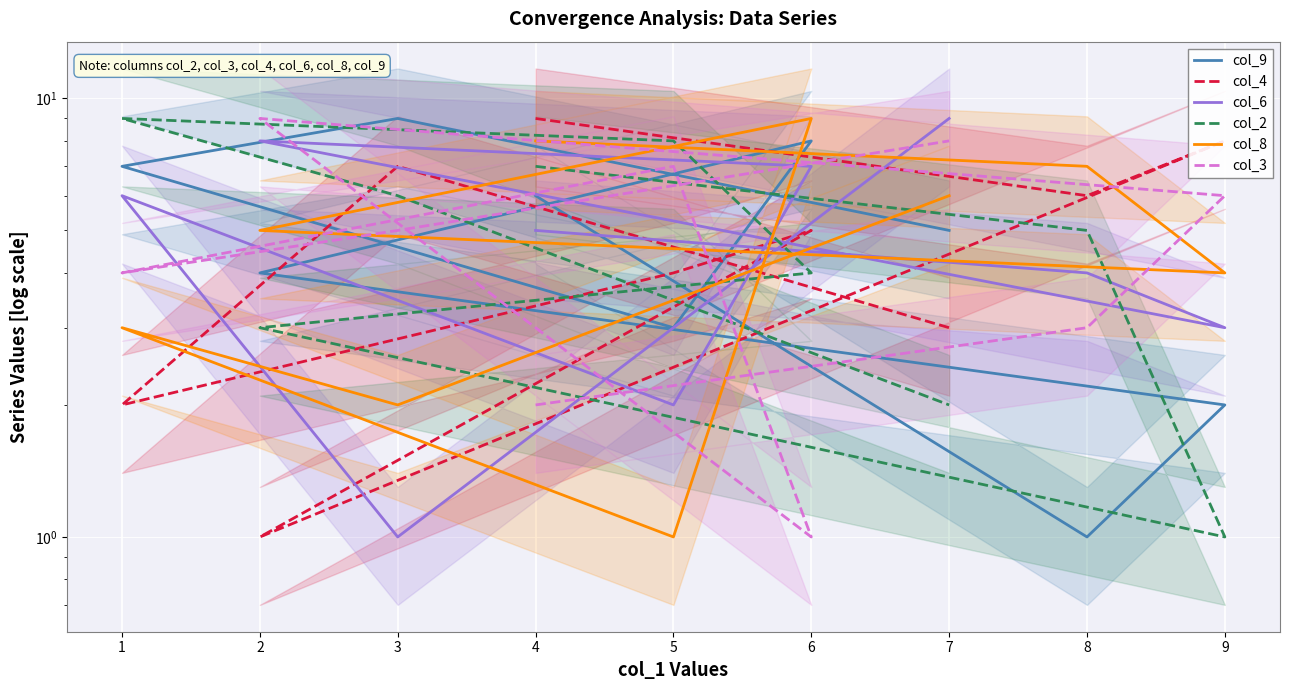

What is the greatest value displayed?

9